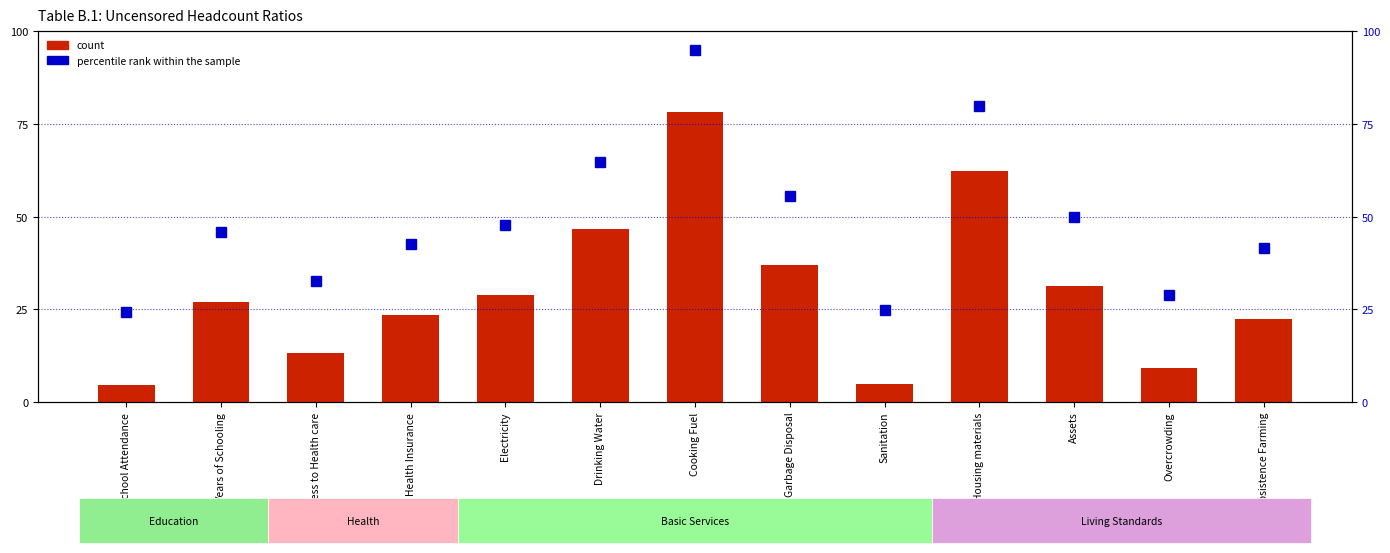

What is the difference between the second highest and second lowest values in the percentile rank within the sample series?

55.0